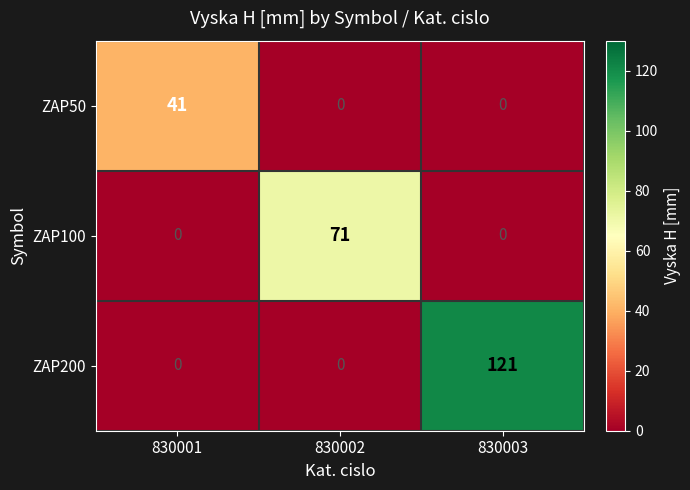

At which label does ZAP100 reach its peak?

830002